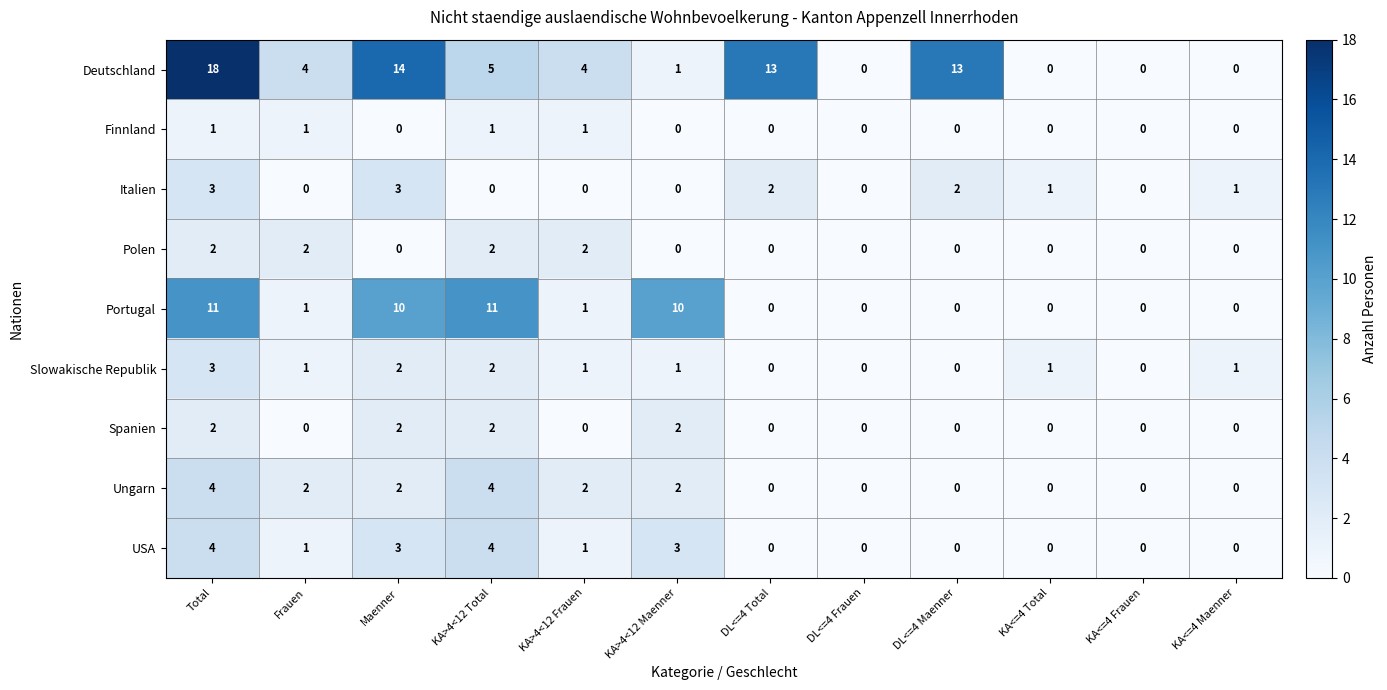

At which category is the sum across all series the highest?

Total